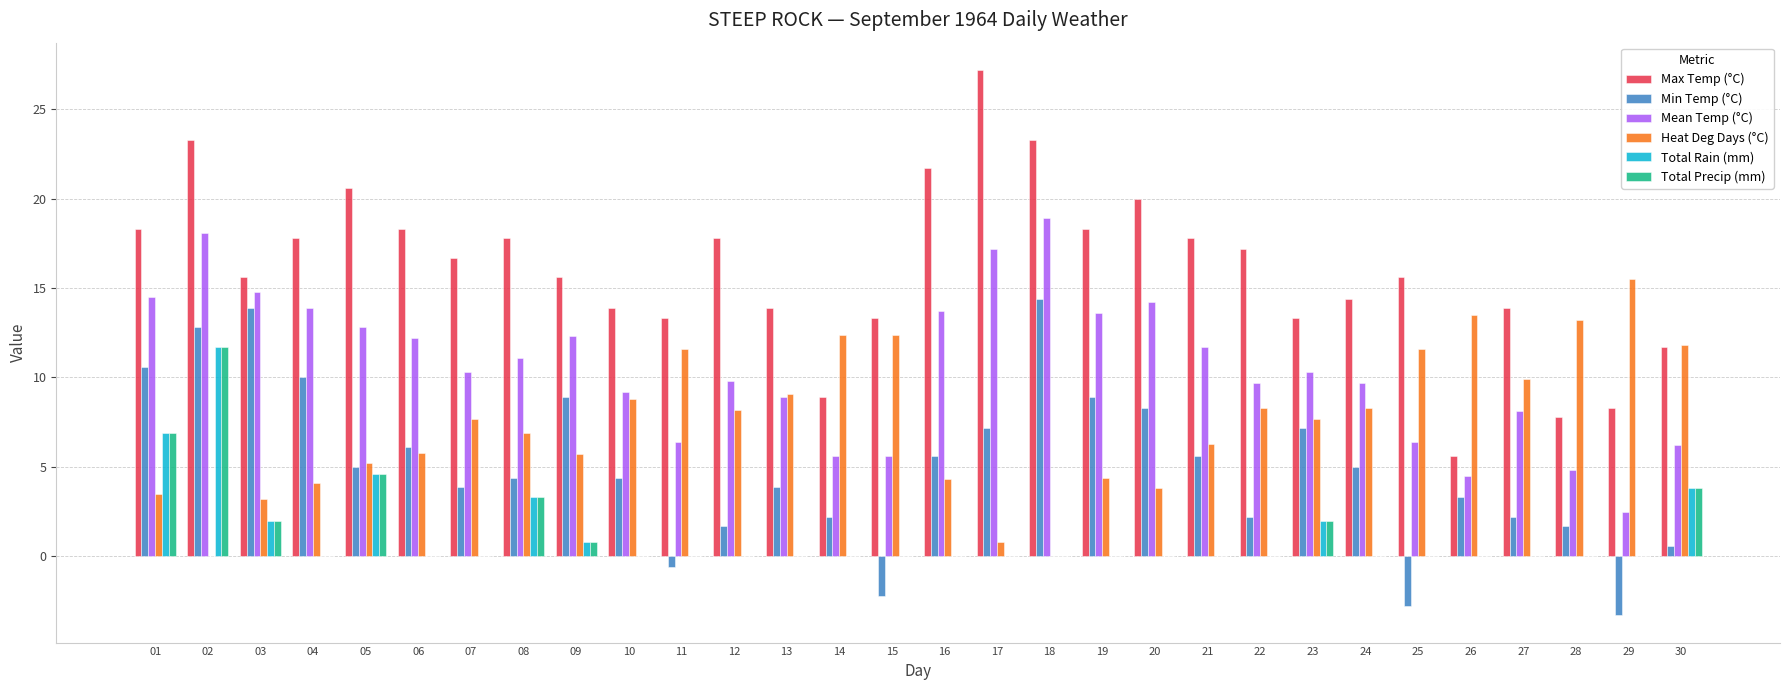

At which category does the chart reach its peak across all series?

17